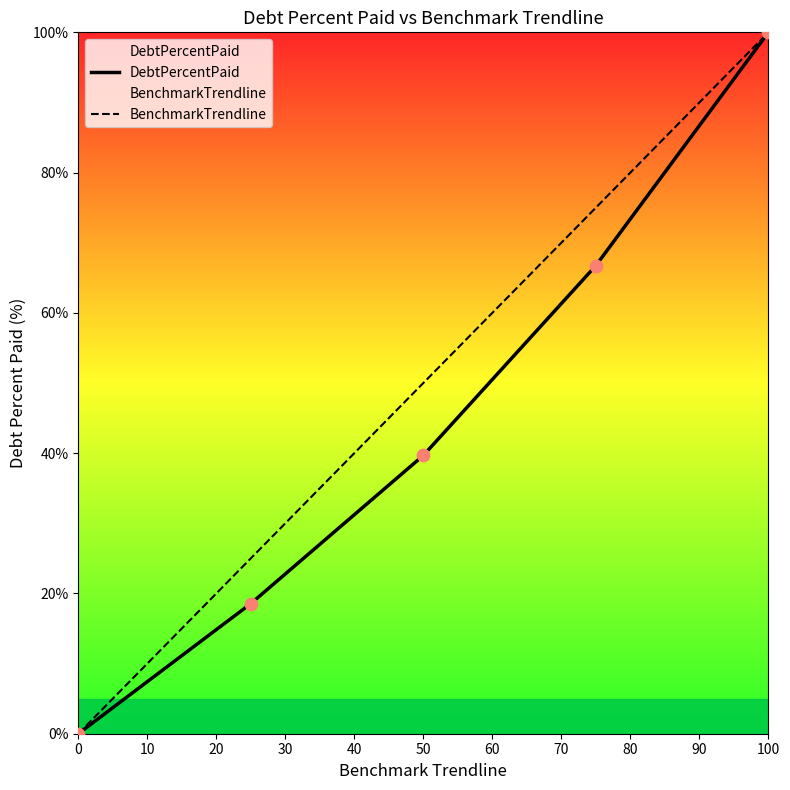

Which series has the largest Y range (max minus min)?

DebtPercentPaid